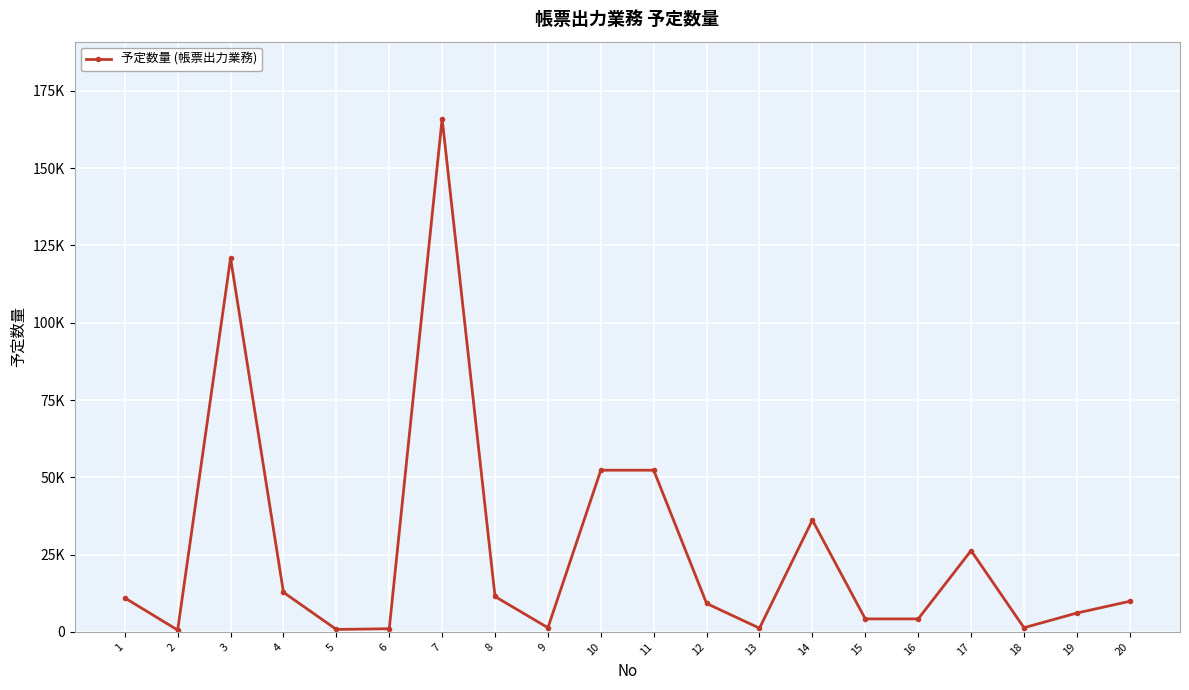

Does the chart have visible grid lines?

Yes